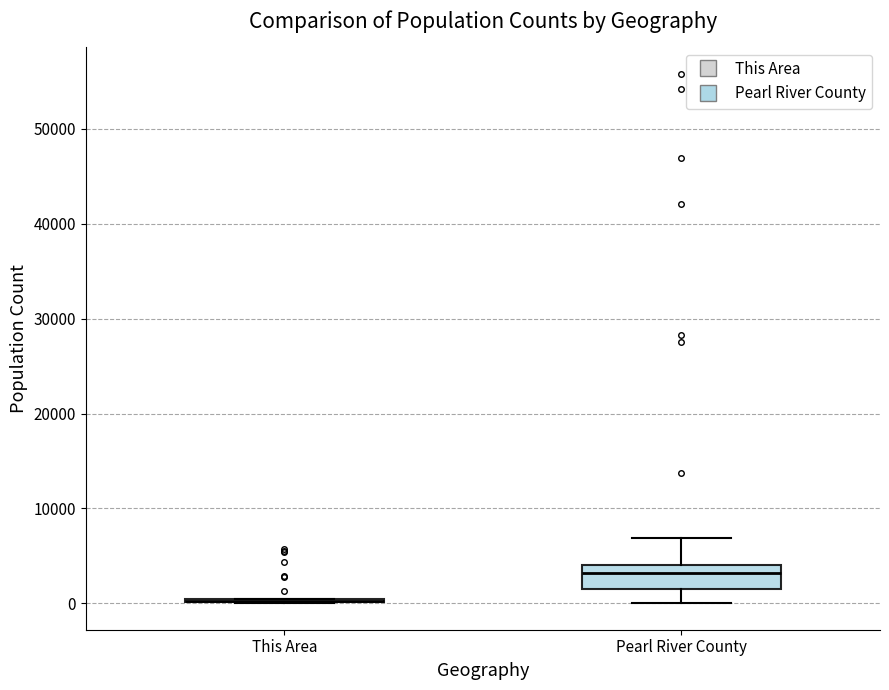

Reading left to right, read every box against the y-axis: the position of its median line, the range the box covers, and the ends of its whiskers. The values are not printed on the chart, so give them approximately, as read against the axis.

This Area: box collapsed to a line at 0, whiskers 0 to 0
Pearl River County: median 3000, box 2000 to 4000, whiskers 0 to 7000